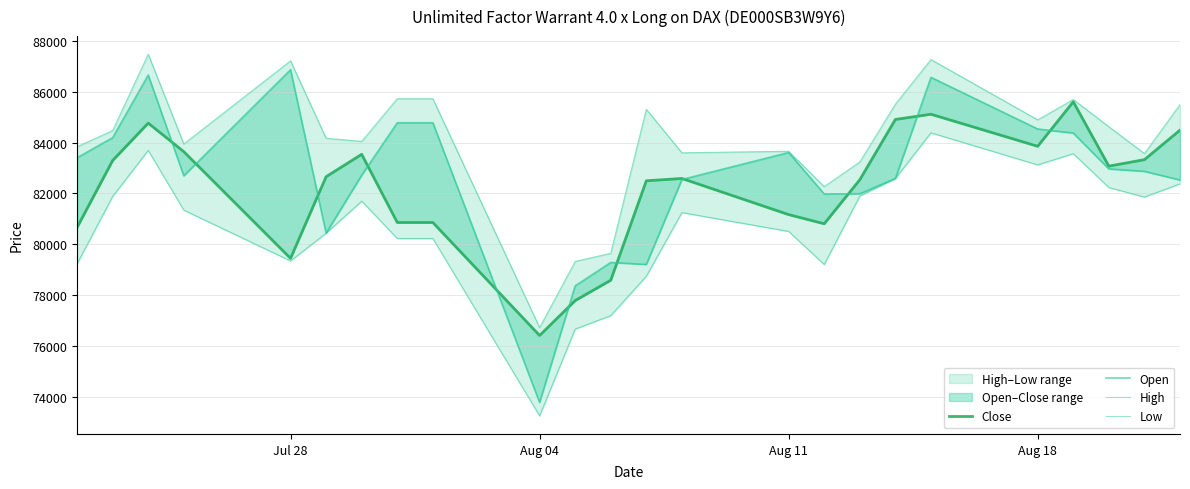

In Open, how many points are higher than both neighbors (excluding endpoints)?

5